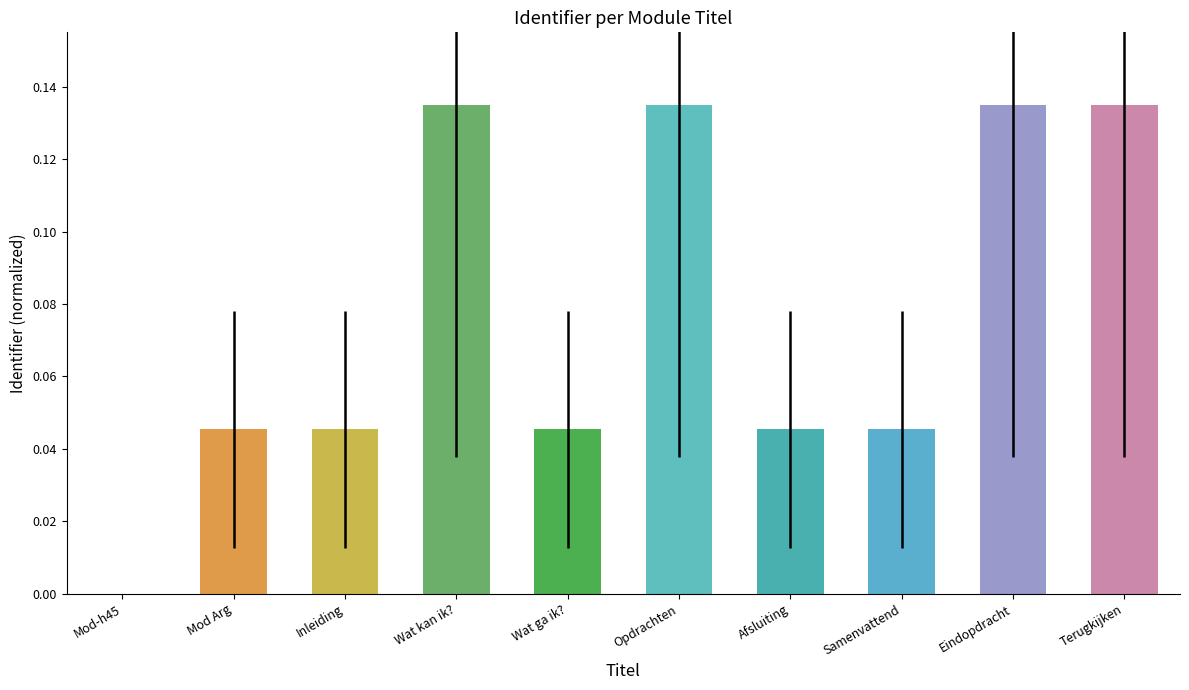

Between Samenvattend and Eindopdracht, which is larger?

Eindopdracht